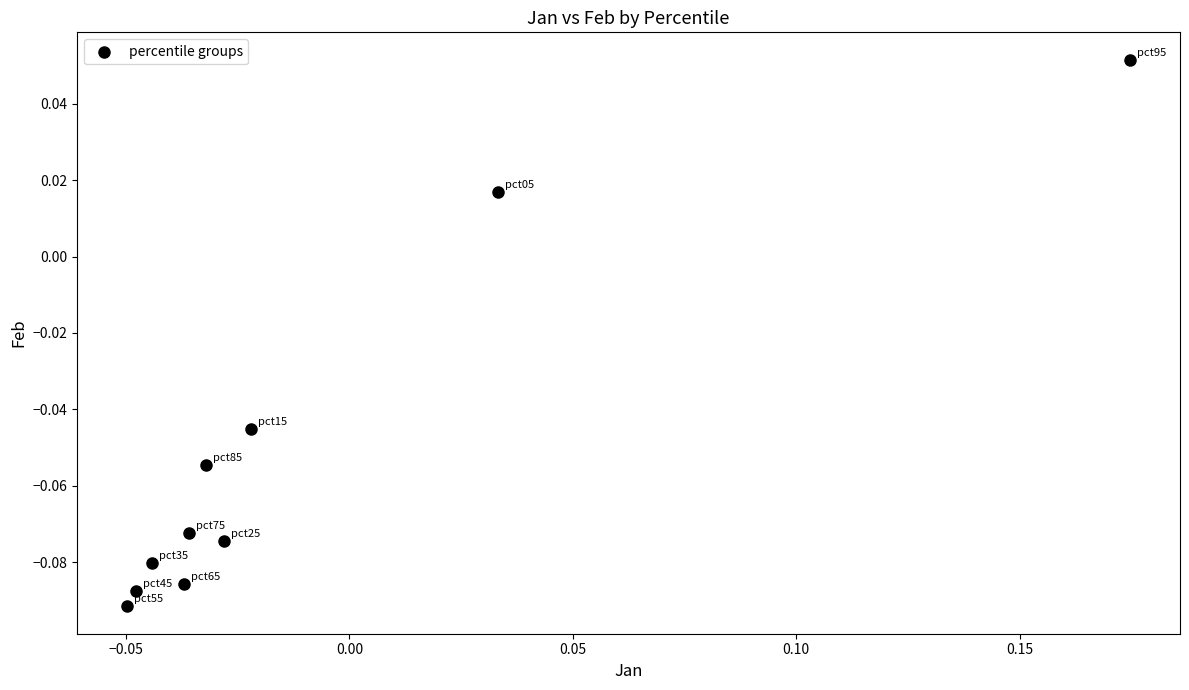

How many data points are displayed?

10